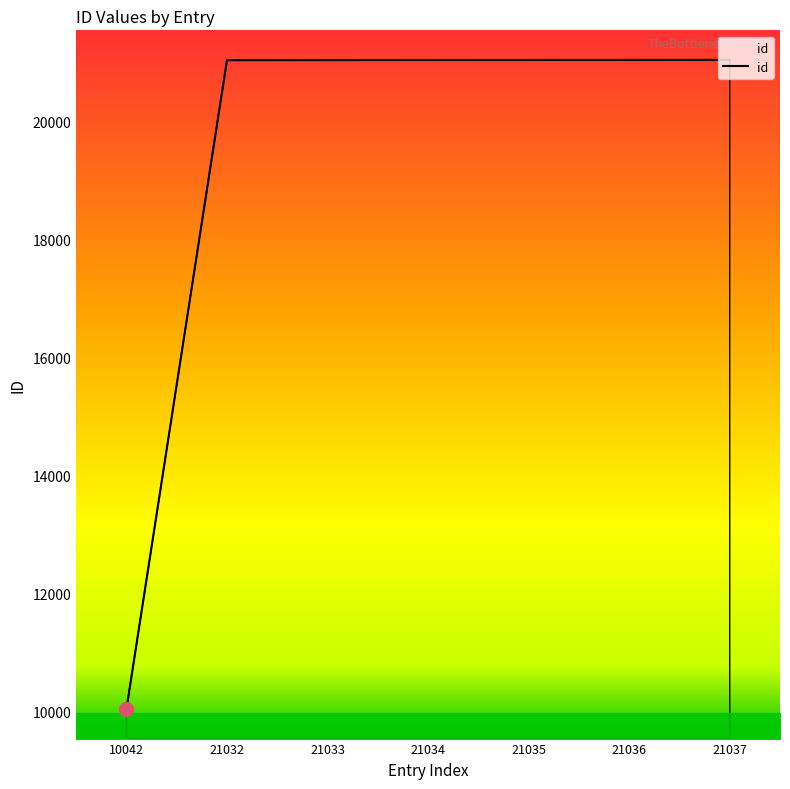

What is the change in value from 10042 to 21035?

+10993